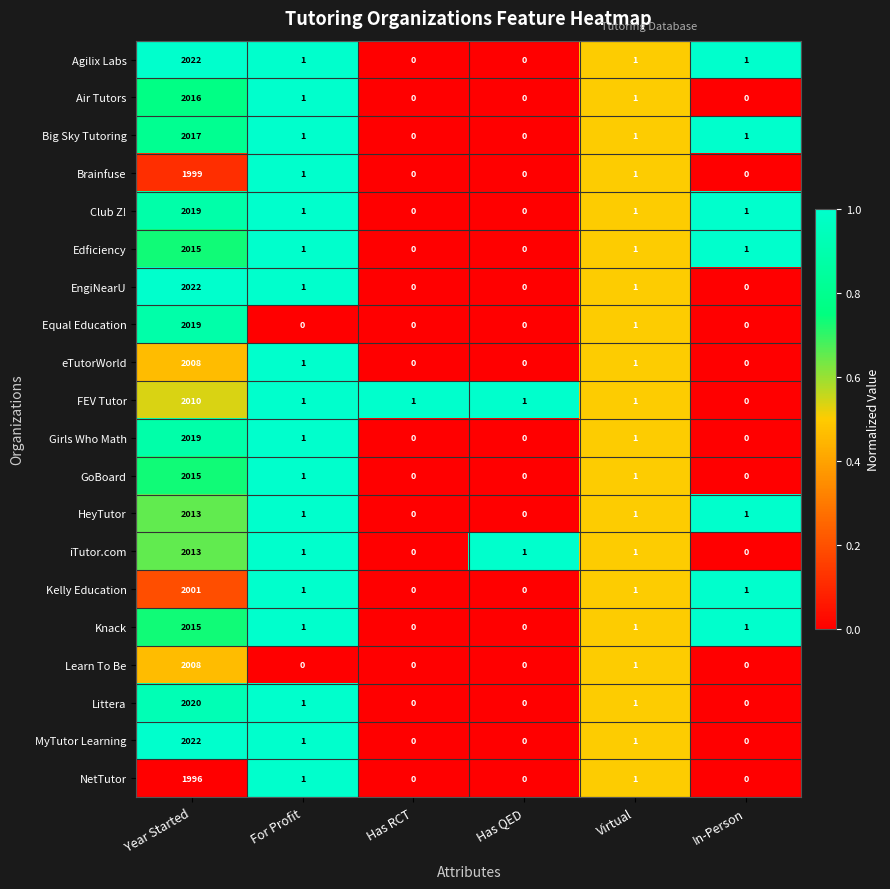

At which label does GoBoard reach its peak?

Year Started